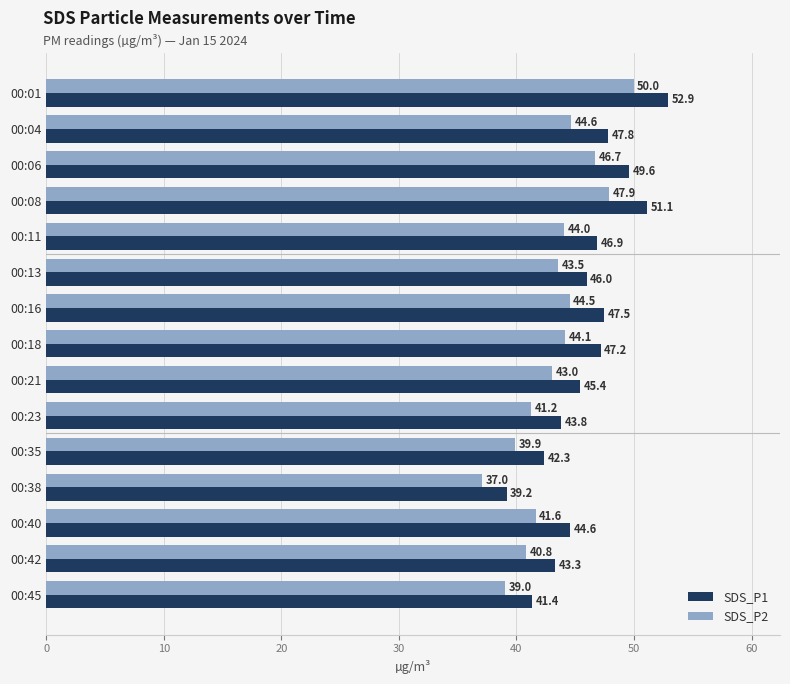

What is the greatest value displayed?

52.9